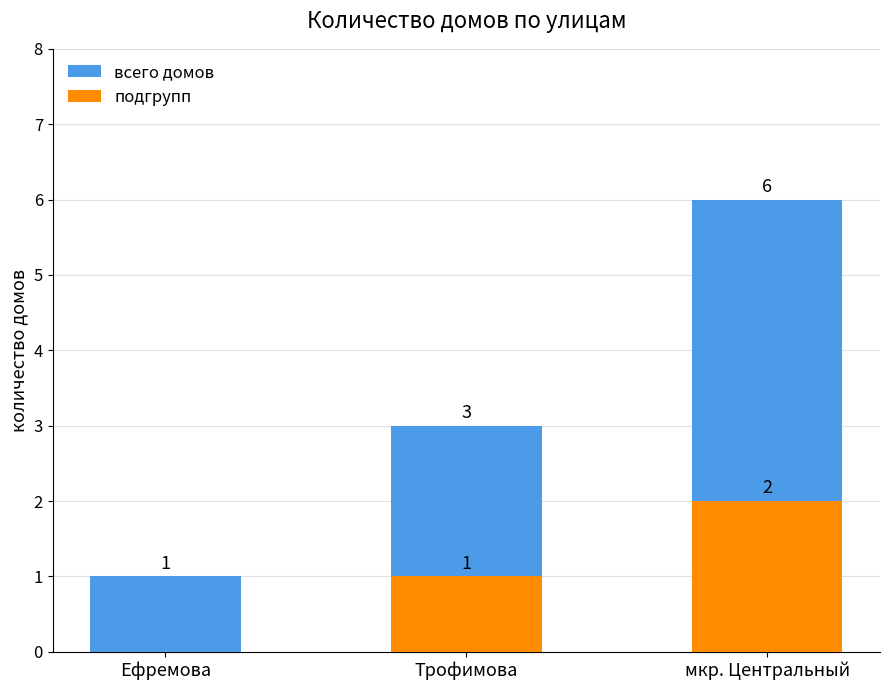

What is the total value across all series at Ефремова?

1